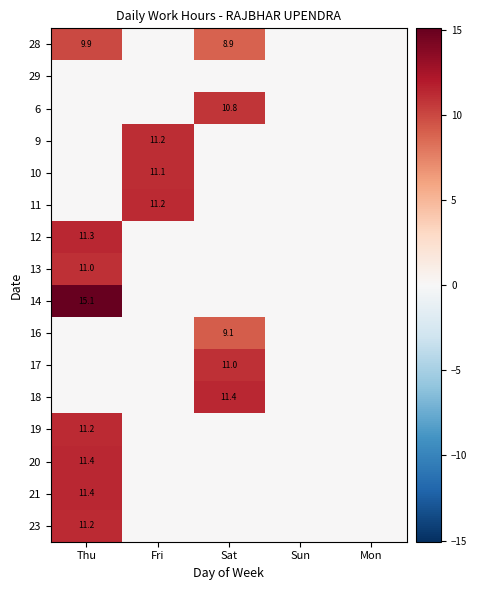

Count the number of data series in this chart.

16